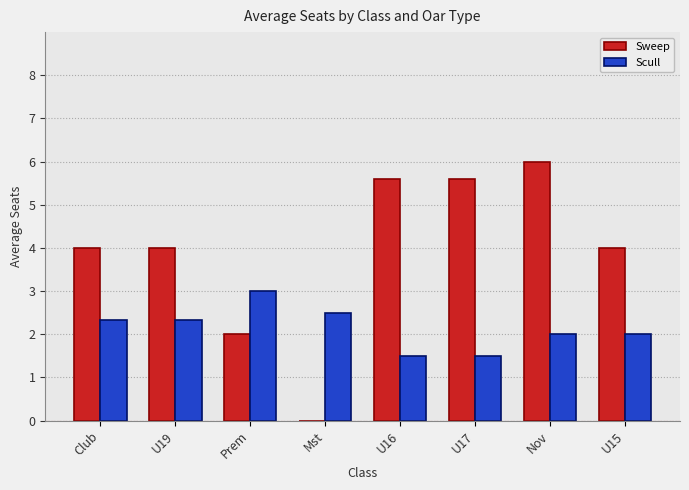

What value does the Scull series have at Prem?

3.0